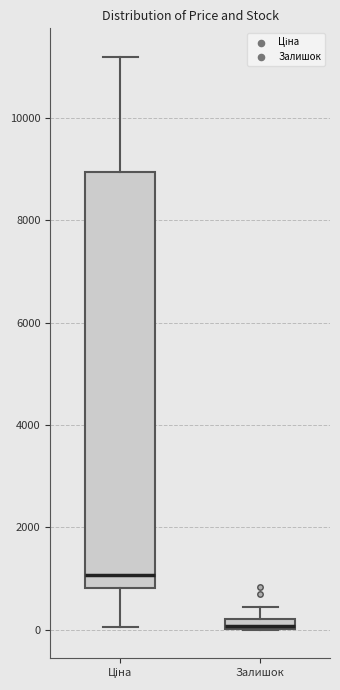

Where is the lower edge of the box for Ціна on the y-axis? The values are not printed on the chart, so give them approximately, as read against the axis.

800